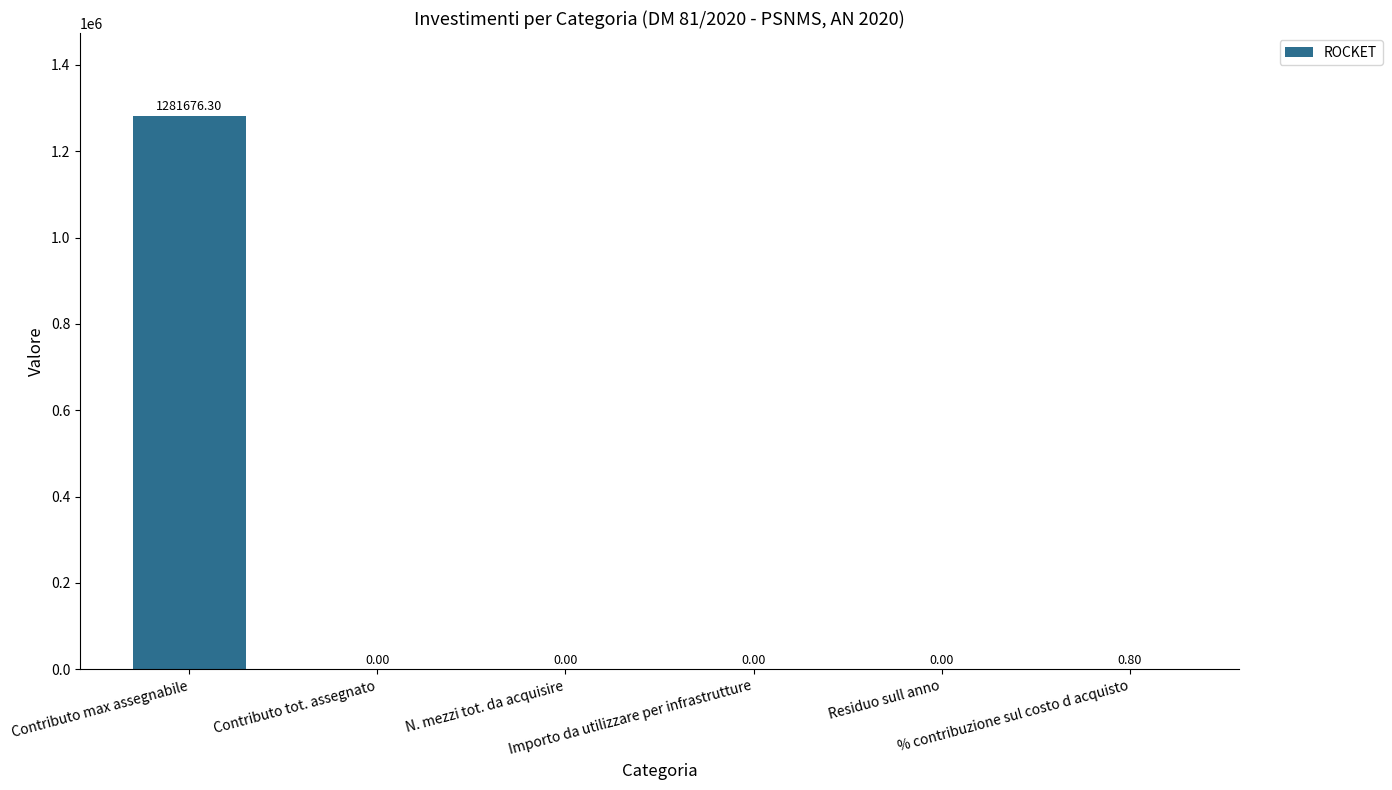

Are the bars grouped side by side (vs. stacked)?

No